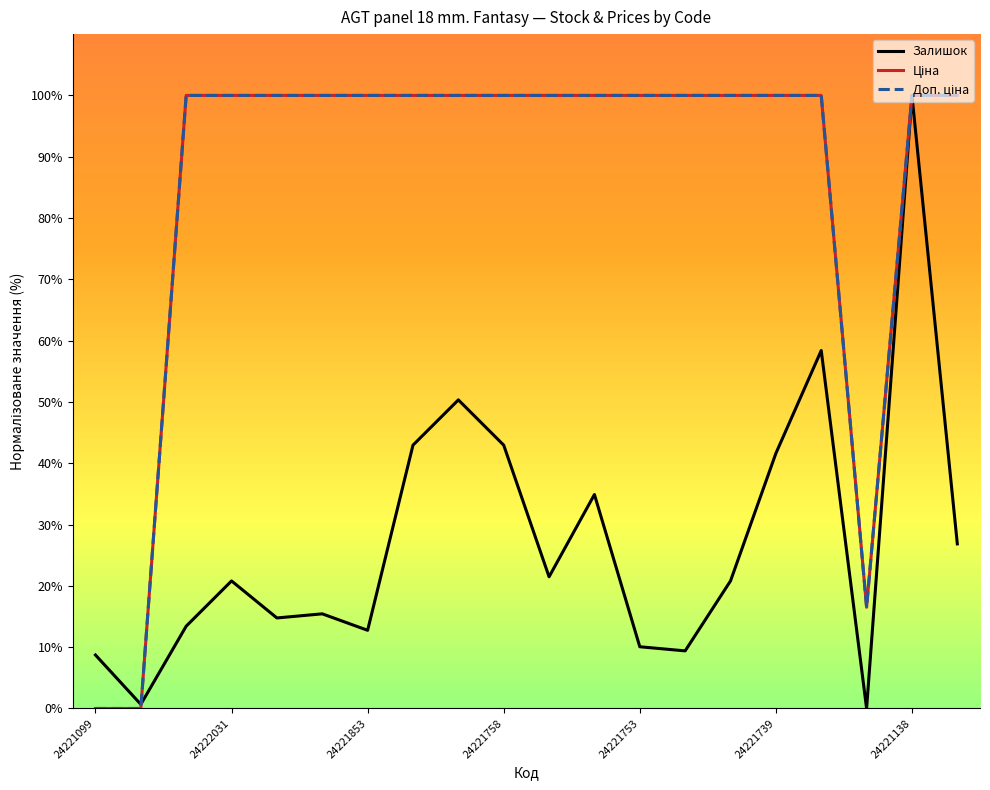

Is it true that Залишок equals 12.8 at 24221853?

True